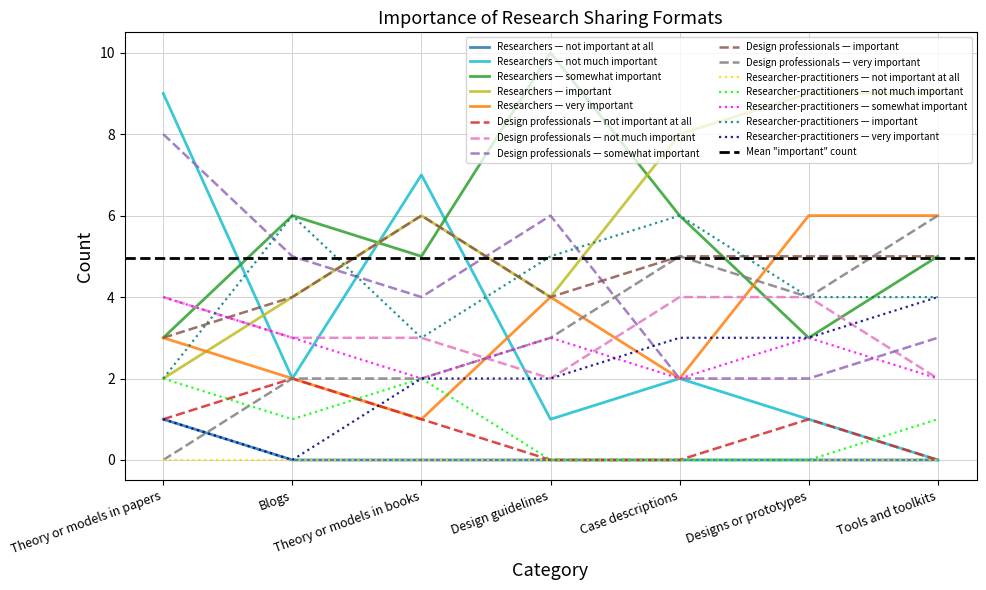

How many data points does each series have?

7